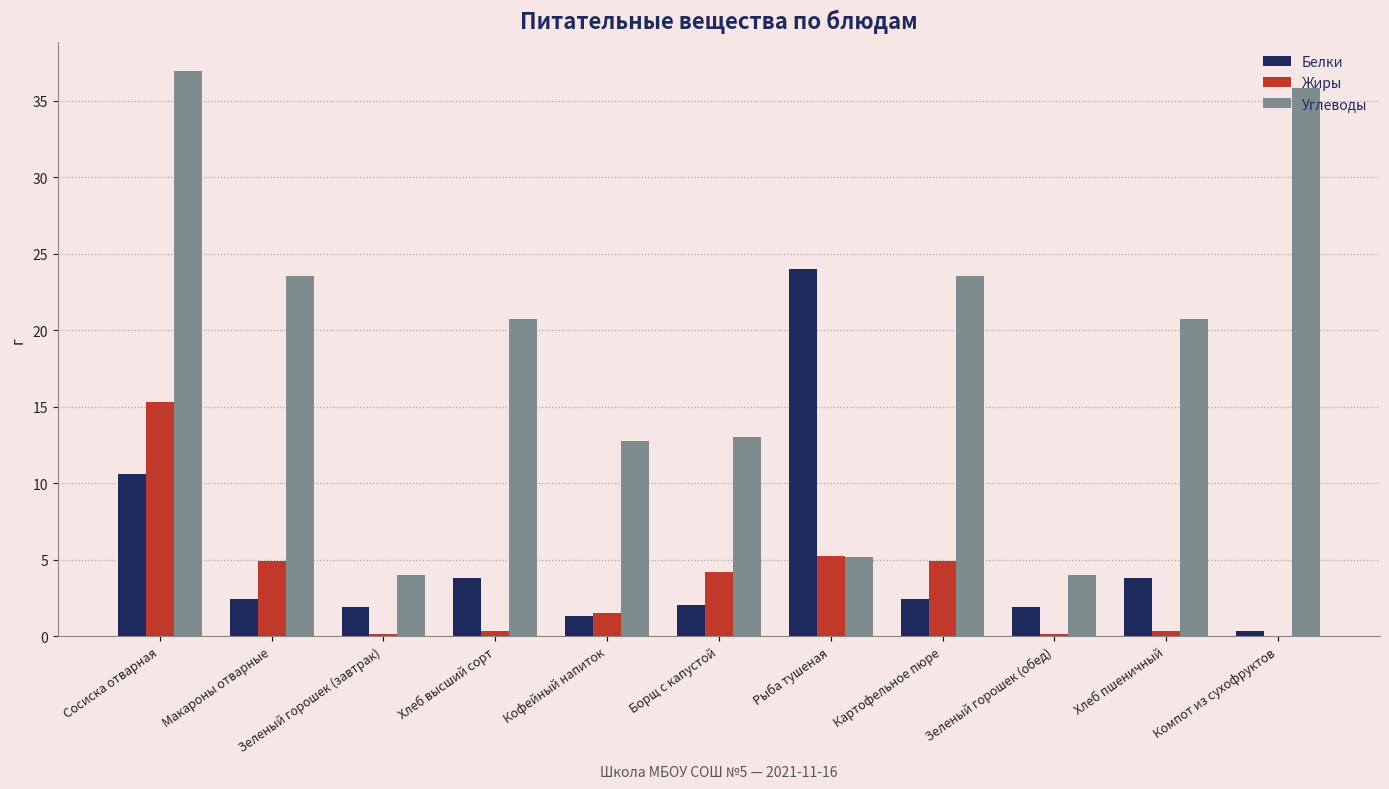

Where is Белки nearest to the value 12?

Сосиска отварная